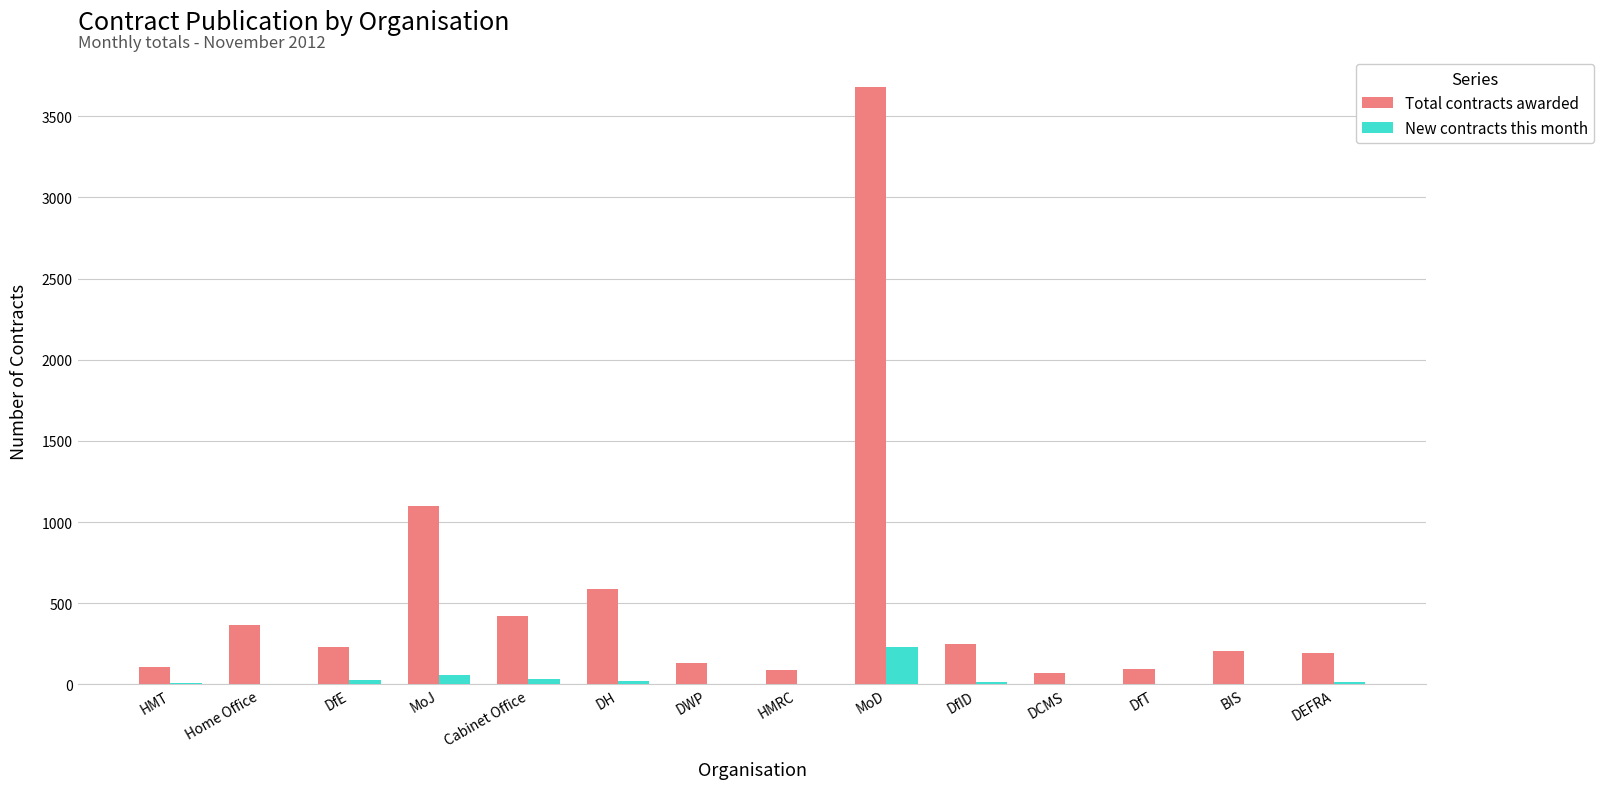

How many categories are shown in the chart?

14